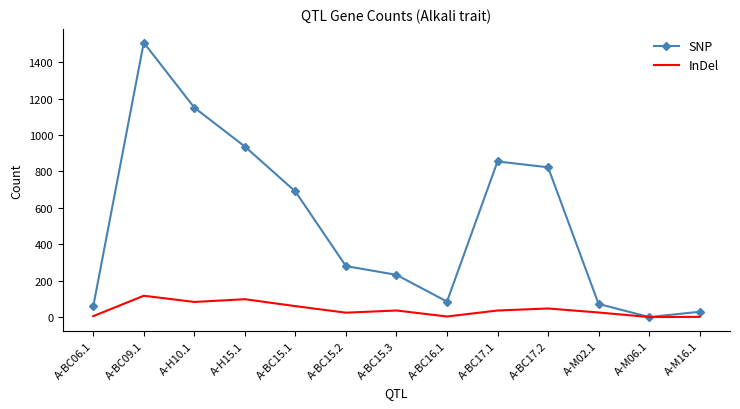

What is the greatest value displayed?

1508